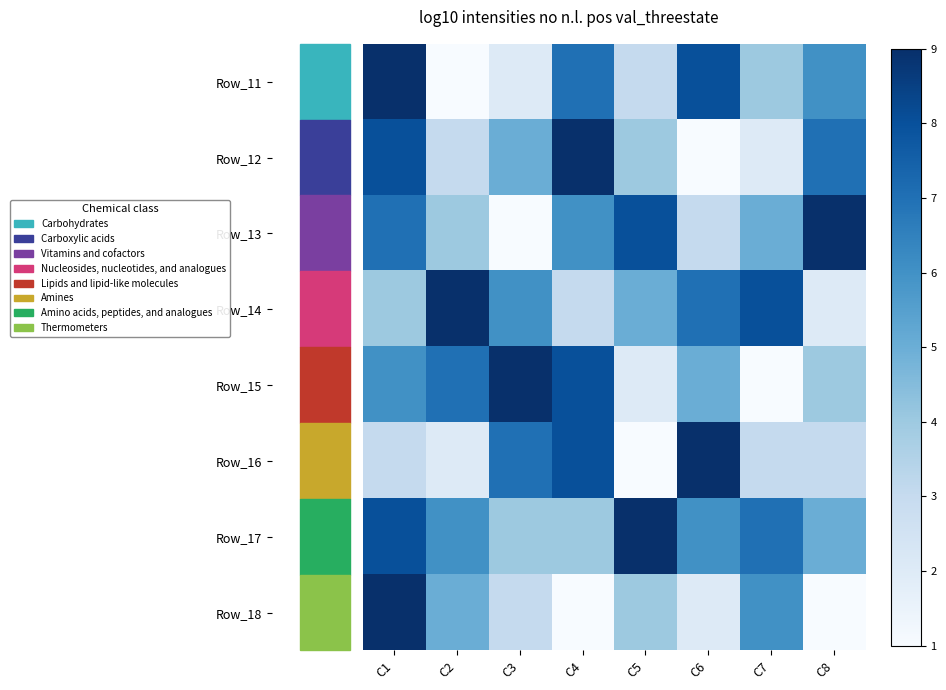

What is the total value across all series at C6?

41